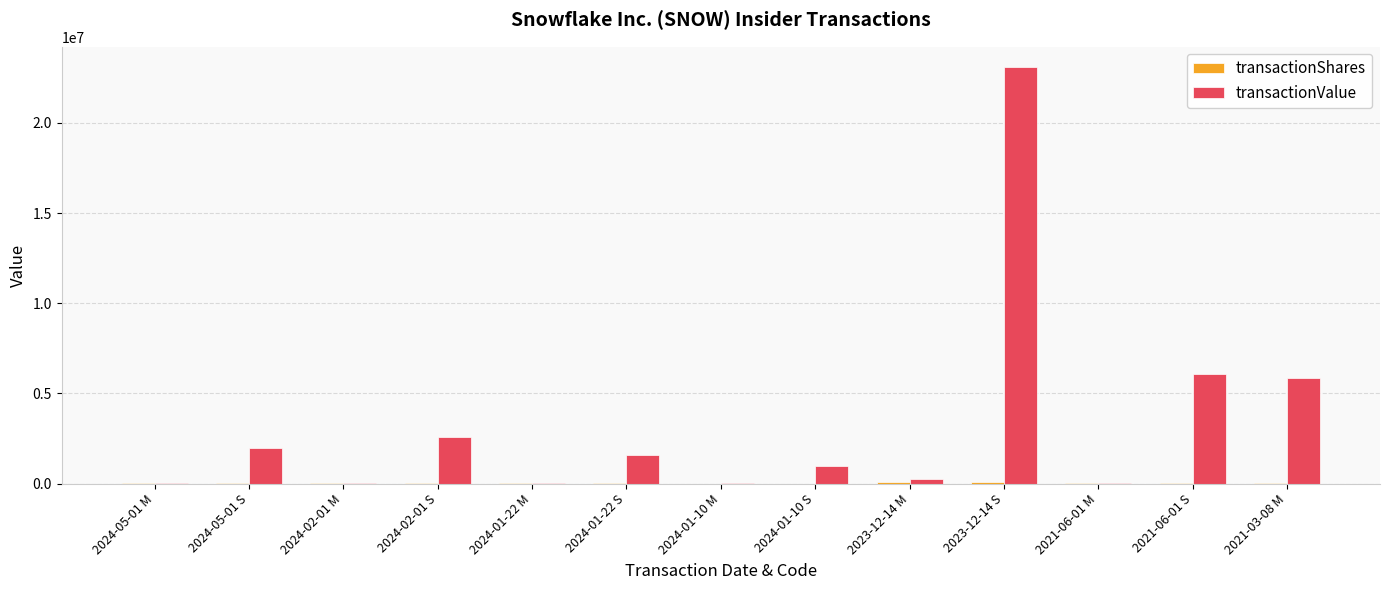

Count the number of categories in the chart.

13